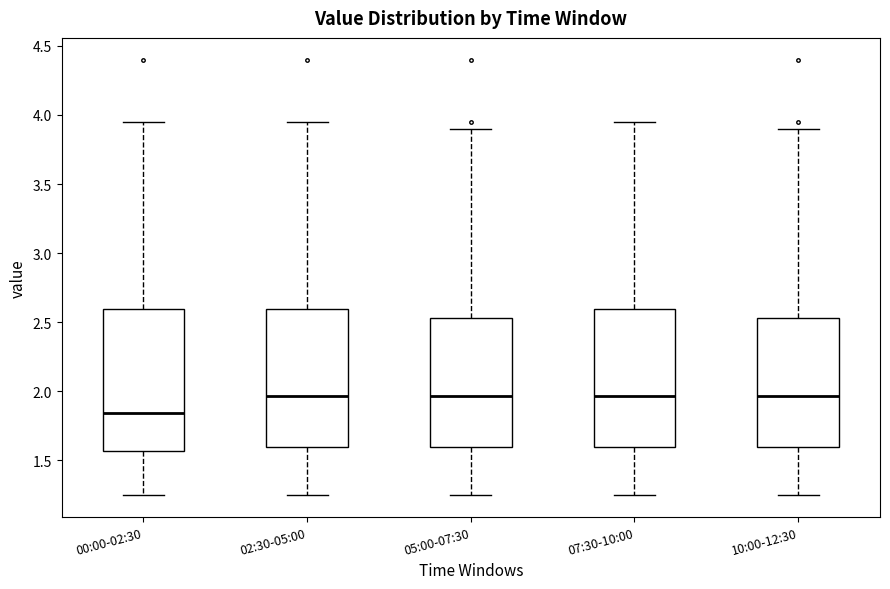

Where does the upper whisker of the box for 00:00-02:30 end on the y-axis? The values are not printed on the chart, so give them approximately, as read against the axis.

3.95